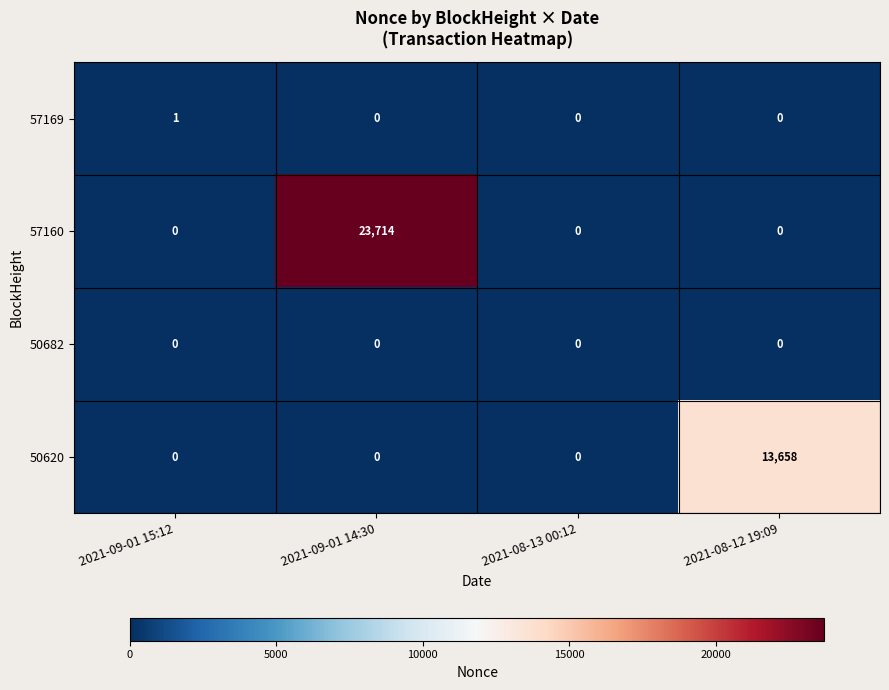

Which series has the widest spread of values?

57160